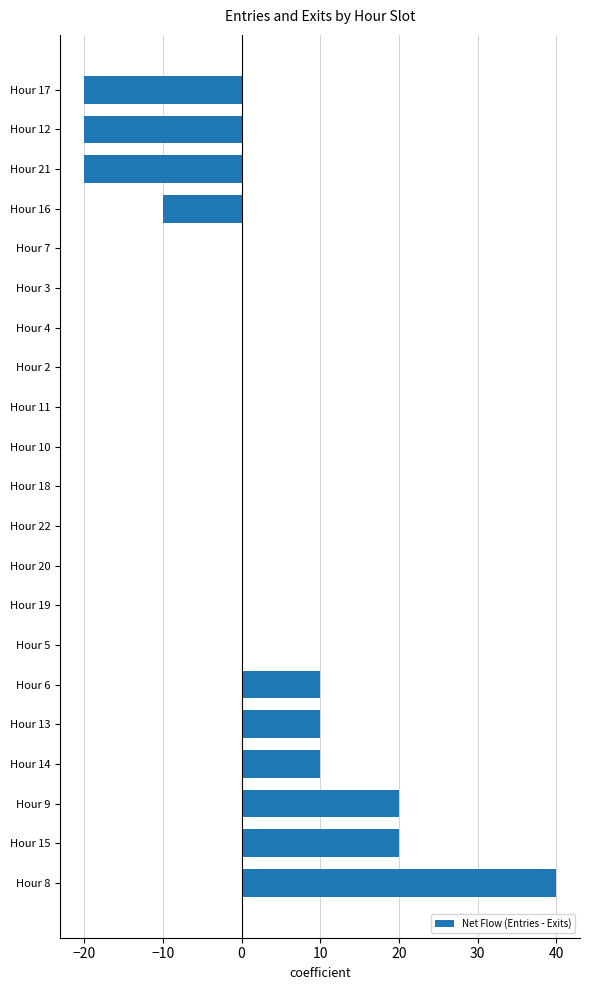

What is the sum of all values?

40